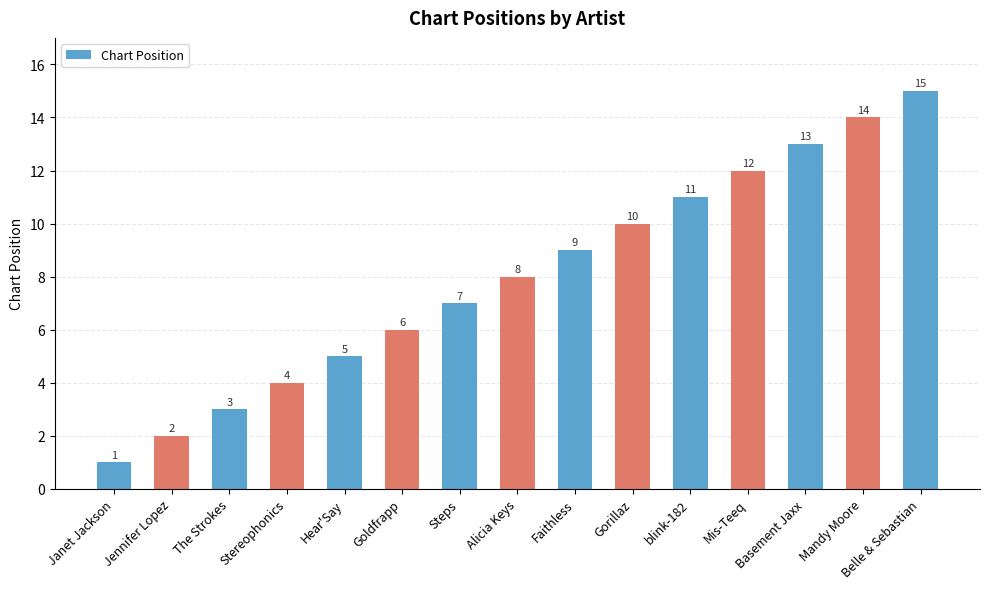

Is it true that the value at Gorillaz is 15?

False